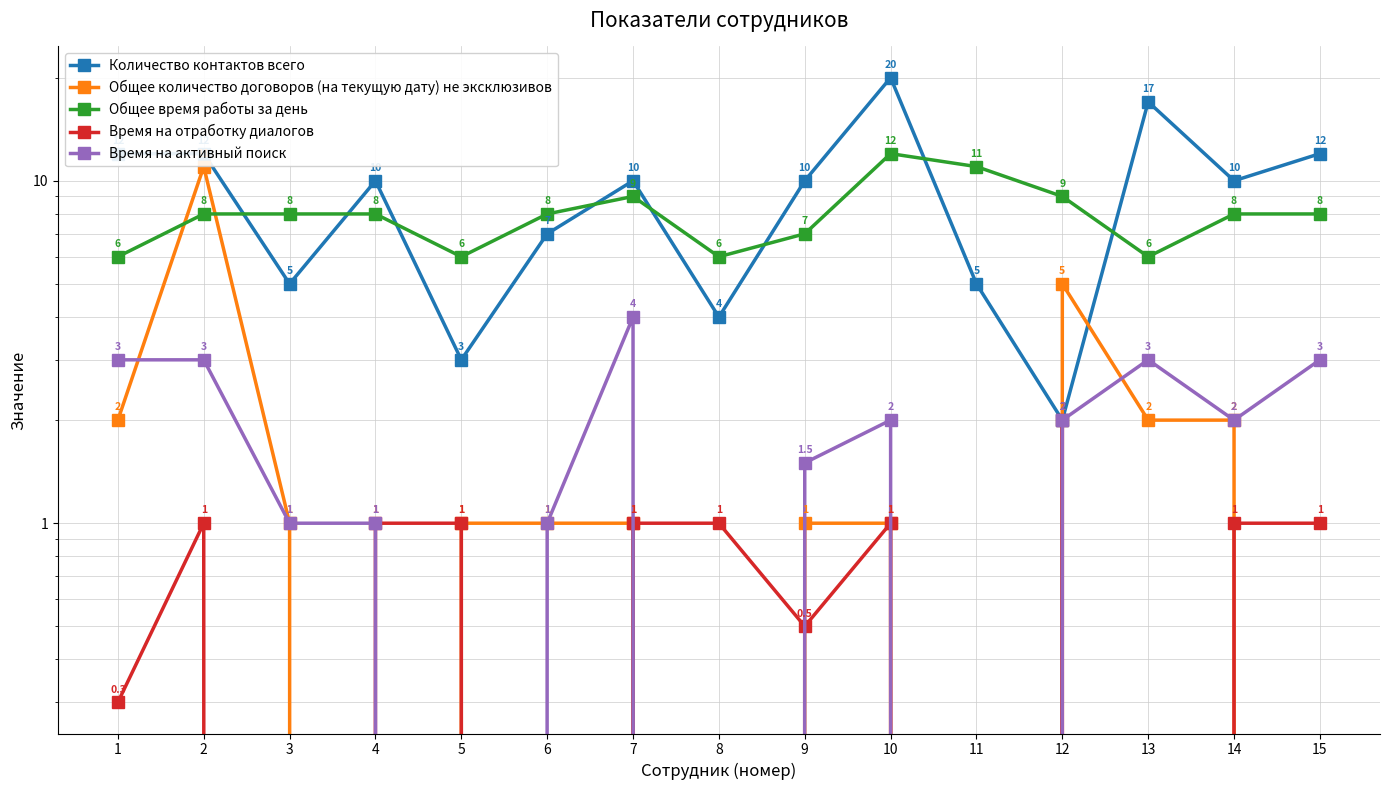

What is the spread (max minus min) of values at 2?

11.0